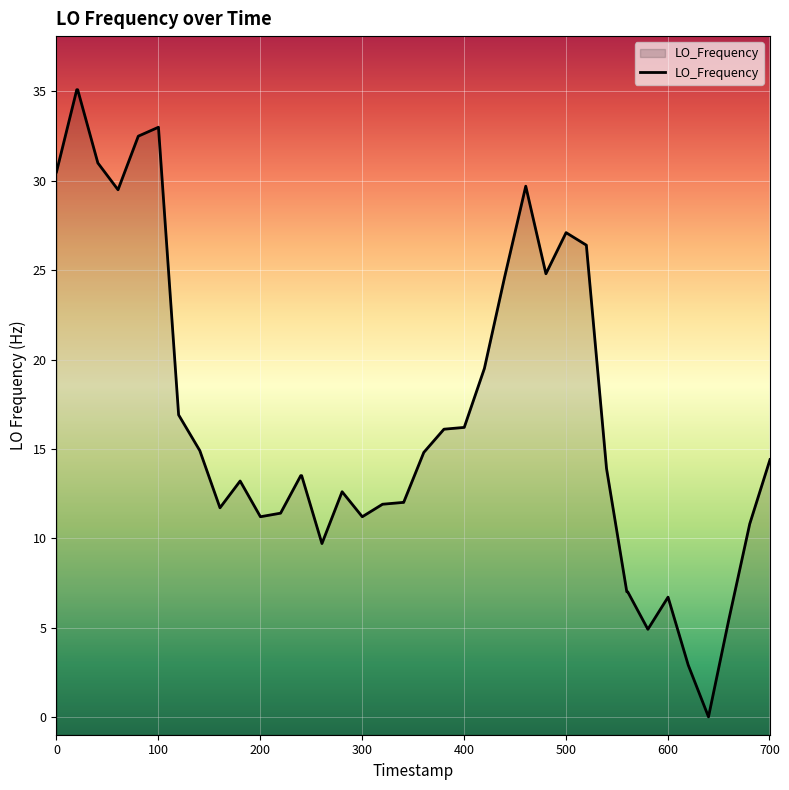

What is the difference between the maximum and minimum values?

35.1